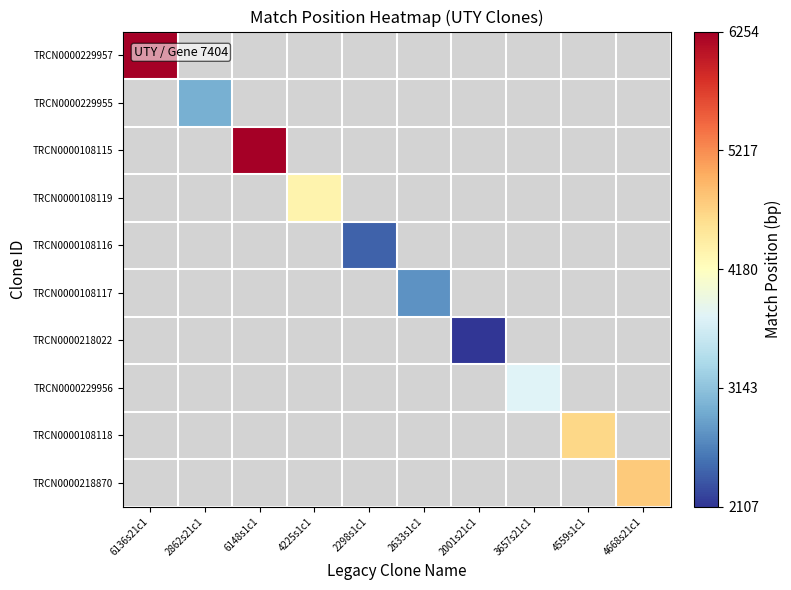

How many series are shown in this chart?

10